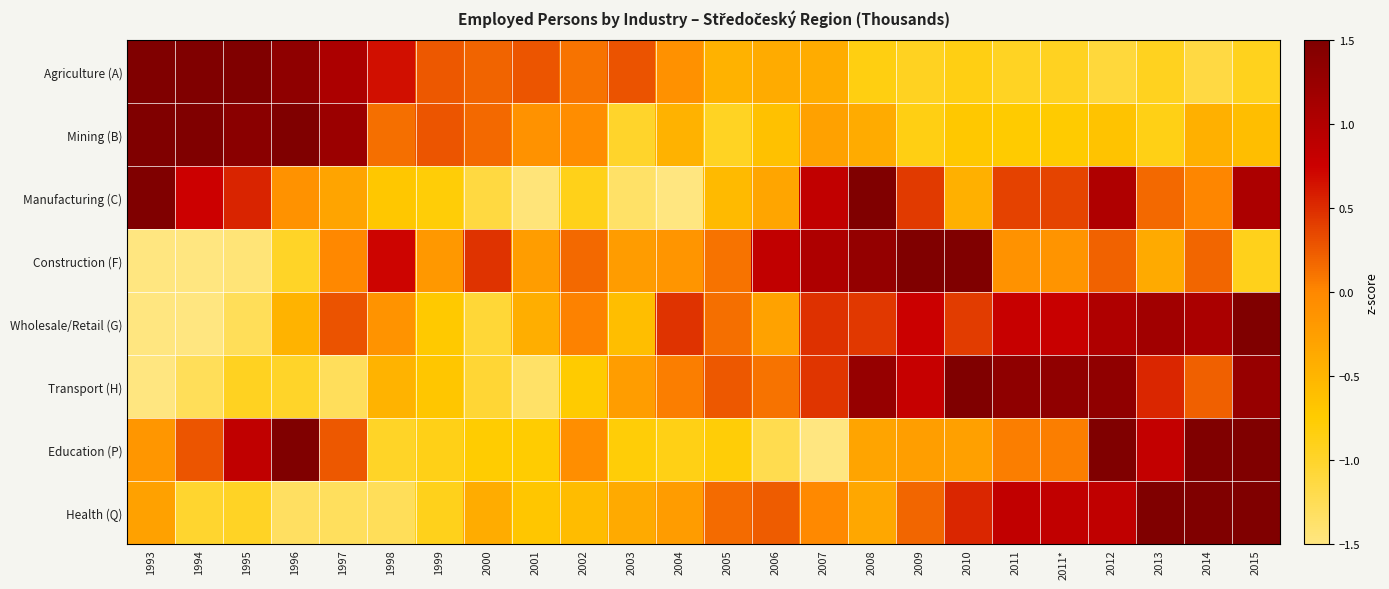

Count the number of categories in the chart.

24